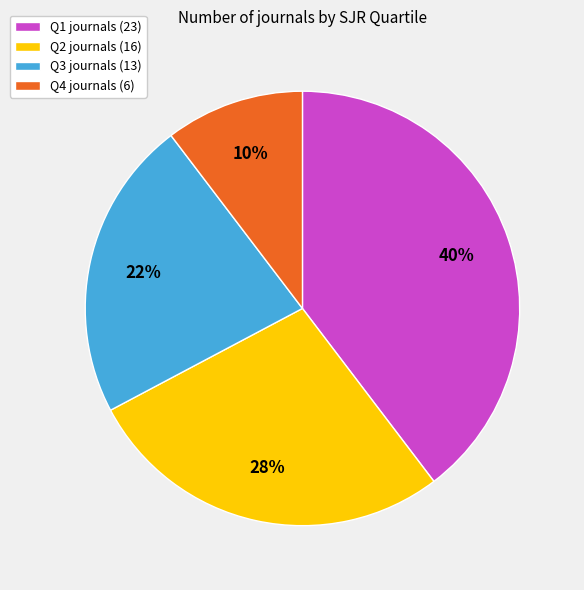

Is it true that Q4 is 4% of the pie?

False